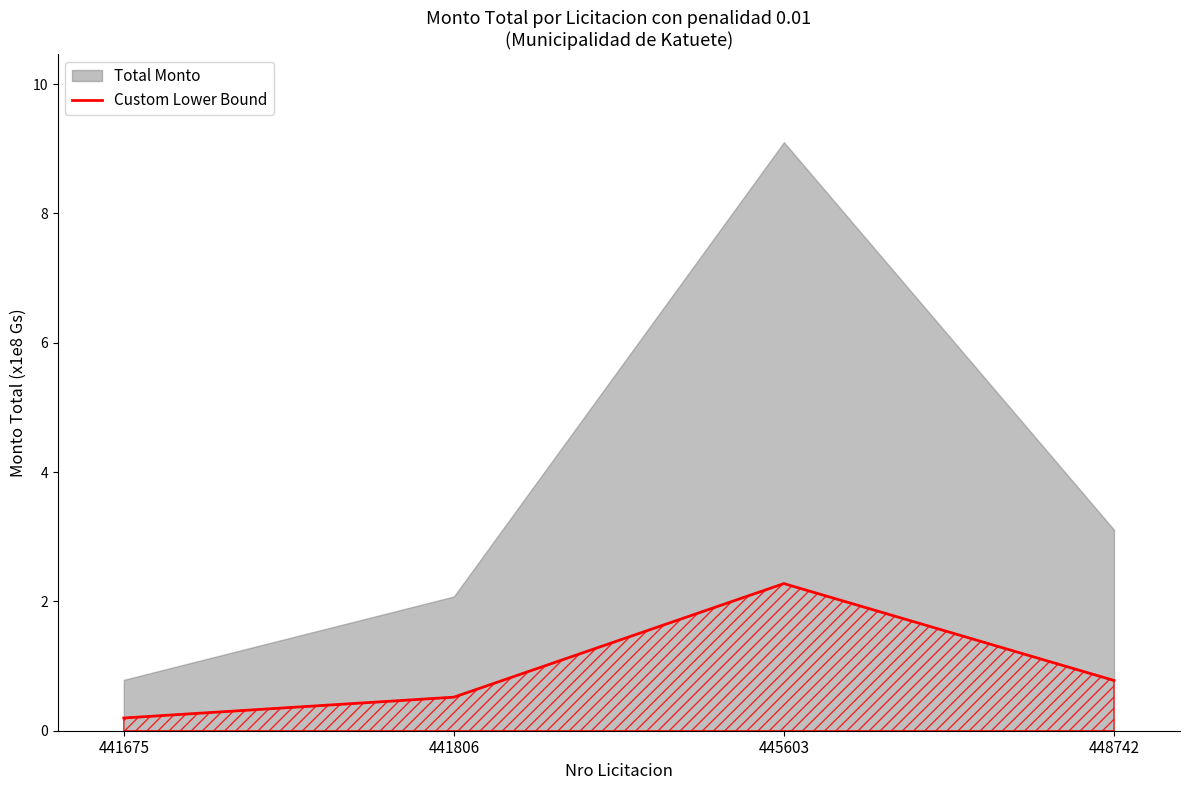

Approximately how many times larger is the value at 441806 compared to 445603?

0.2